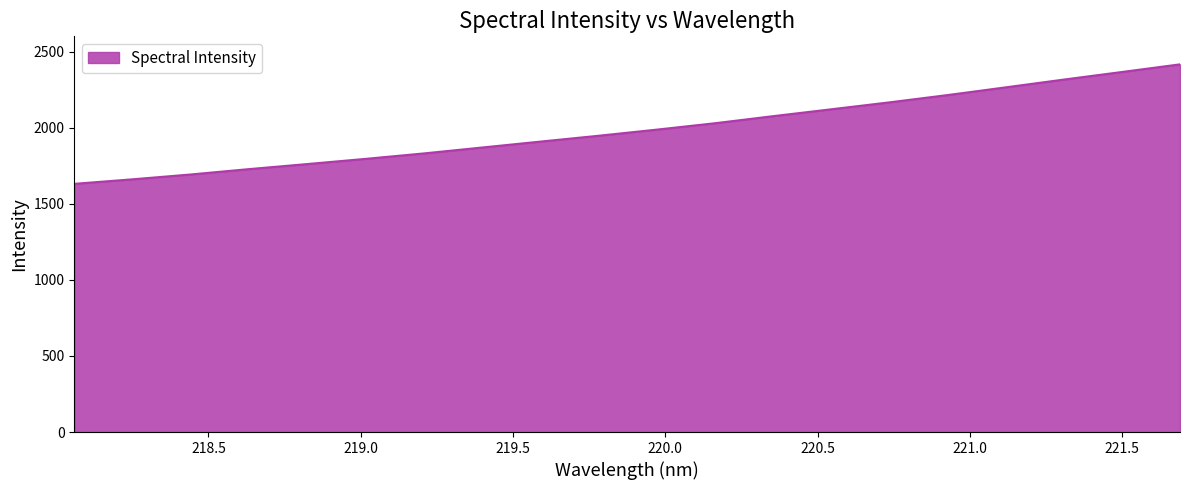

What is the greatest value displayed?

2415.9